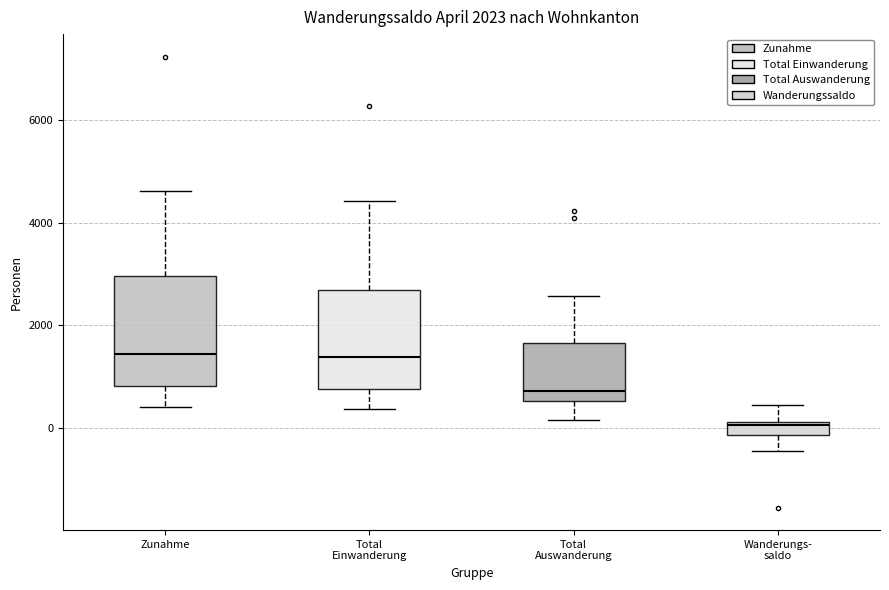

Comparing the boxes themselves (not the whiskers), which one is the tallest?

Zunahme